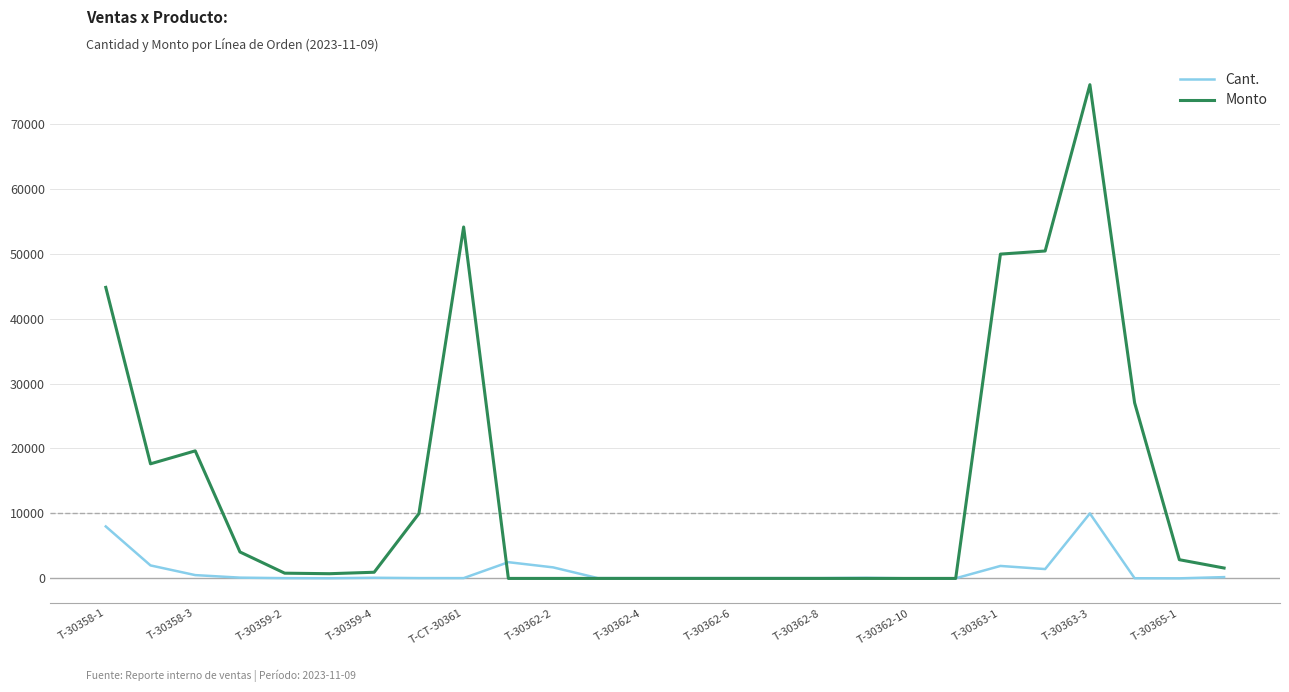

What is the highest value of the Monto series?

76000.0